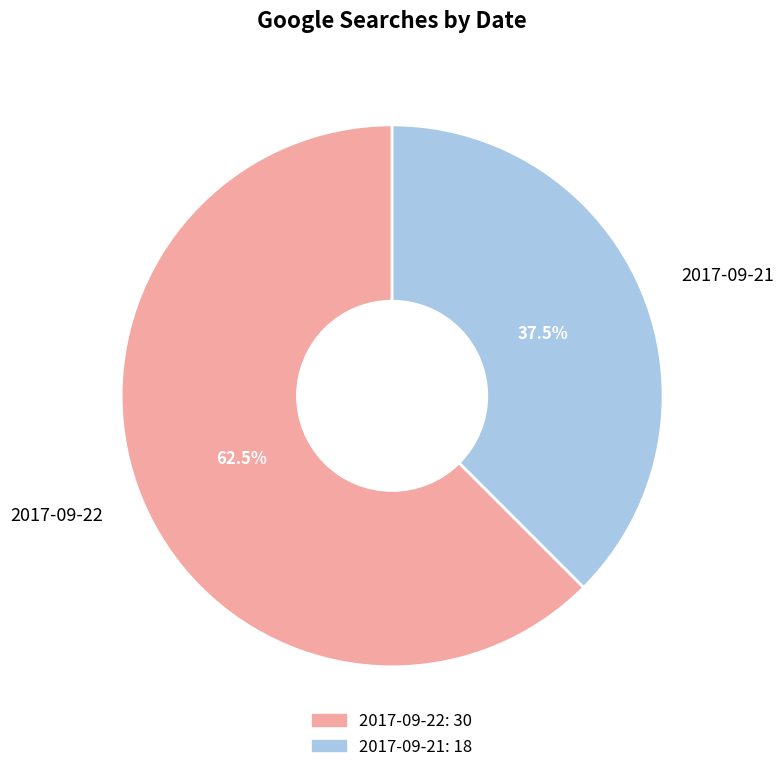

Combined, do 2017-09-22 and 2017-09-21 account for over 50%?

Yes